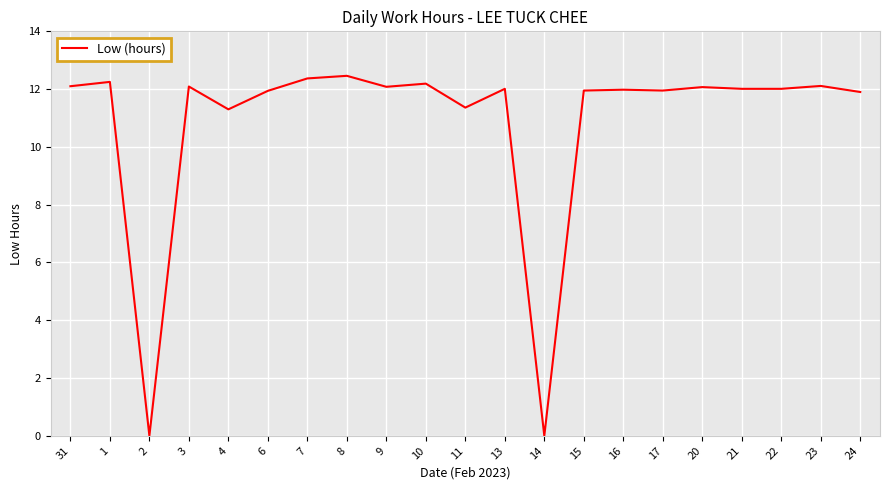

What is the sum of the values at 15 and 22?

24.0